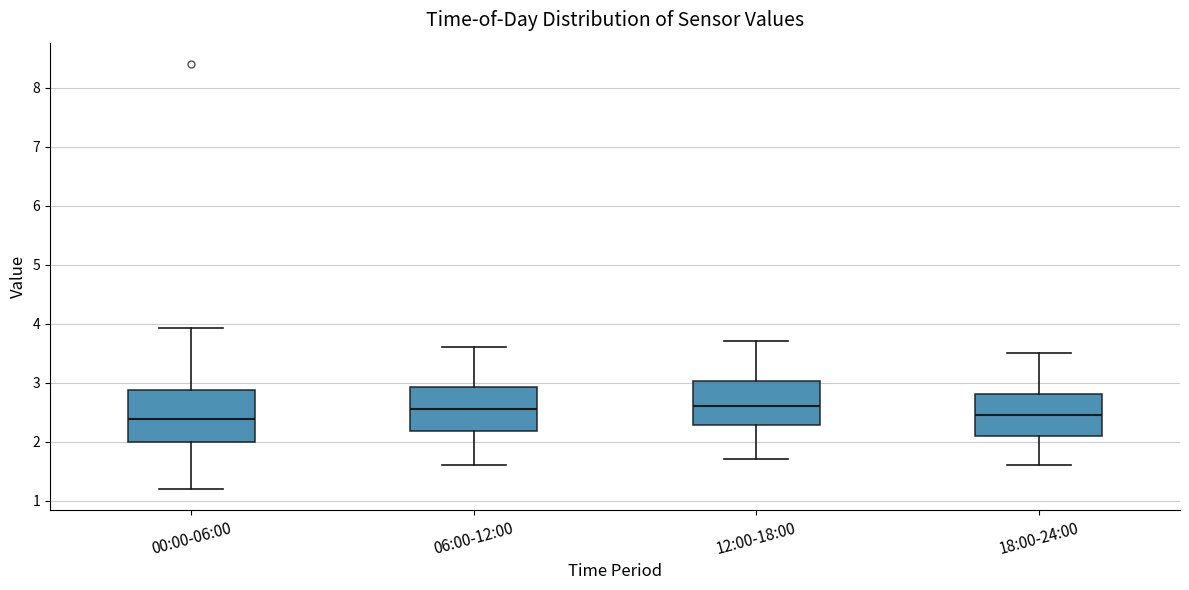

Reading left to right, transcribe this box plot: for each box, give where its median line is, the range the box spans, and where its two whiskers end, as read against the y-axis. The values are not printed on the chart, so give them approximately, as read against the axis.

00:00-06:00: median 2.4, box 2.0 to 2.9, whiskers 1.2 to 3.9
06:00-12:00: median 2.6, box 2.2 to 2.9, whiskers 1.6 to 3.6
12:00-18:00: median 2.6, box 2.3 to 3.0, whiskers 1.7 to 3.7
18:00-24:00: median 2.5, box 2.1 to 2.8, whiskers 1.6 to 3.5